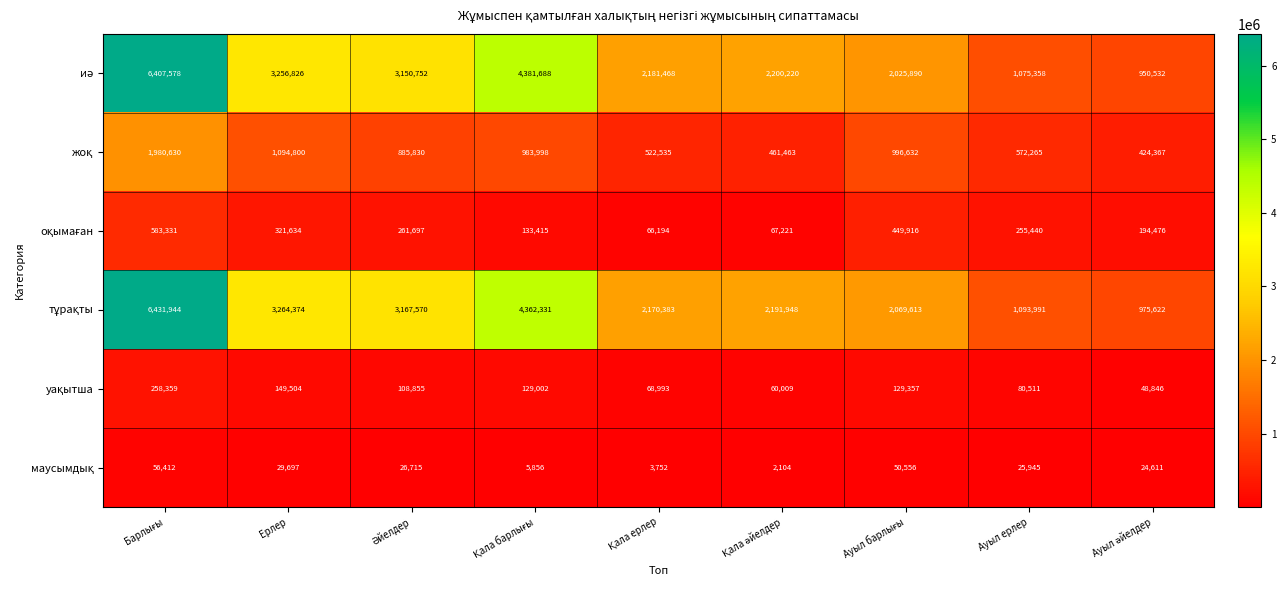

At how many categories does at least one series exceed 168975?

9